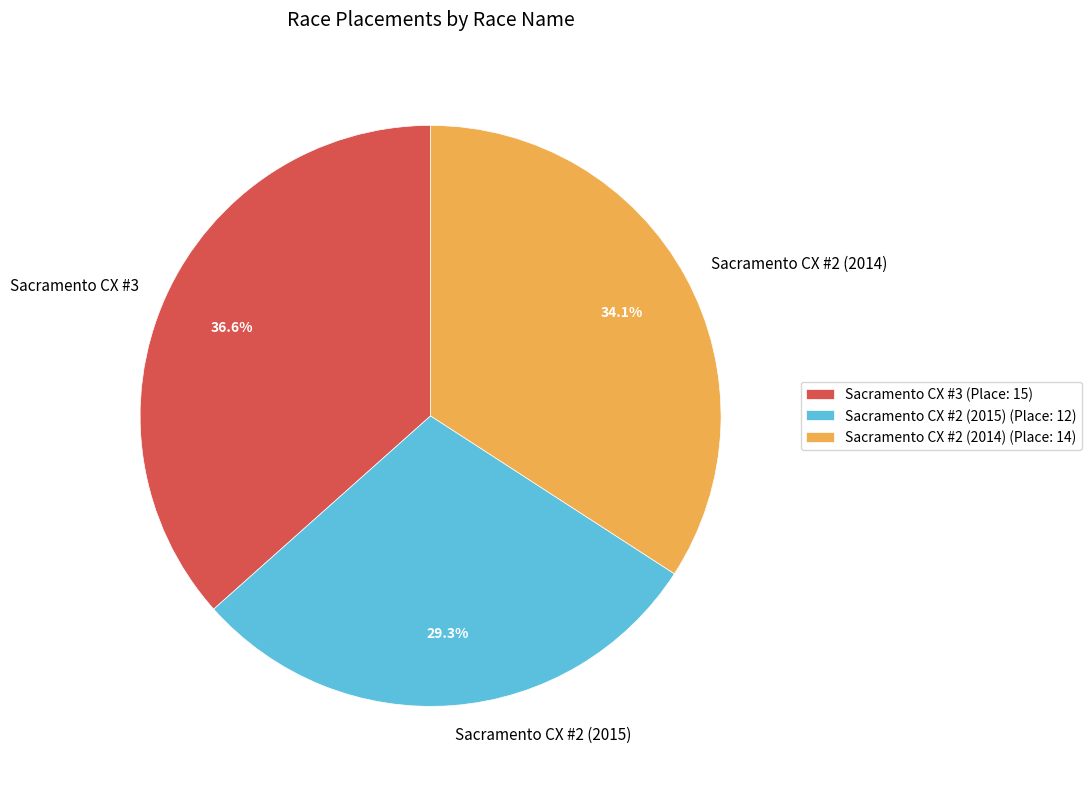

Combined, do Sacramento CX #3 and Sacramento CX #2 (2014) account for over 50%?

Yes